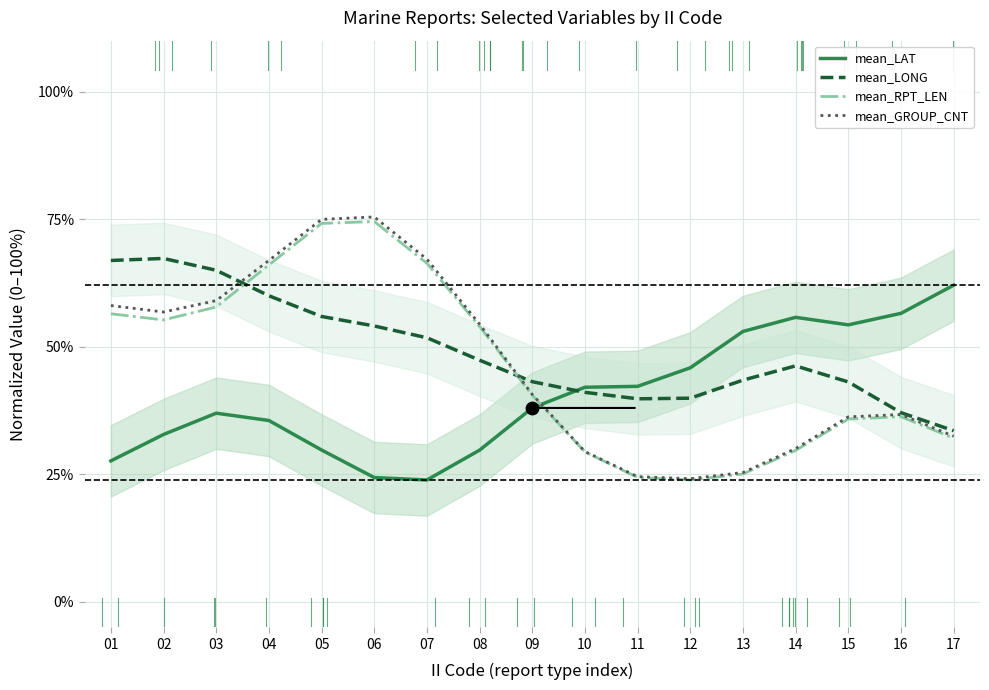

At how many categories does at least one series exceed 0?

17